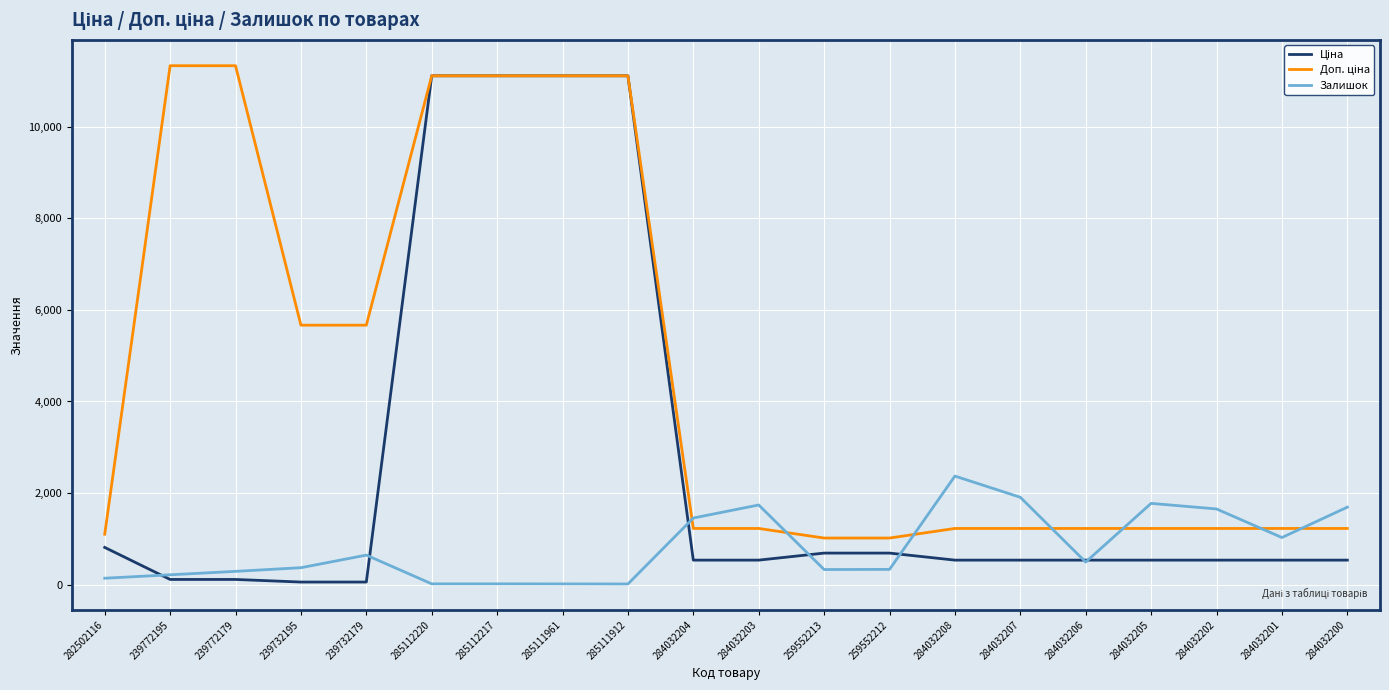

Which category has the highest value in the Залишок series?

284032208